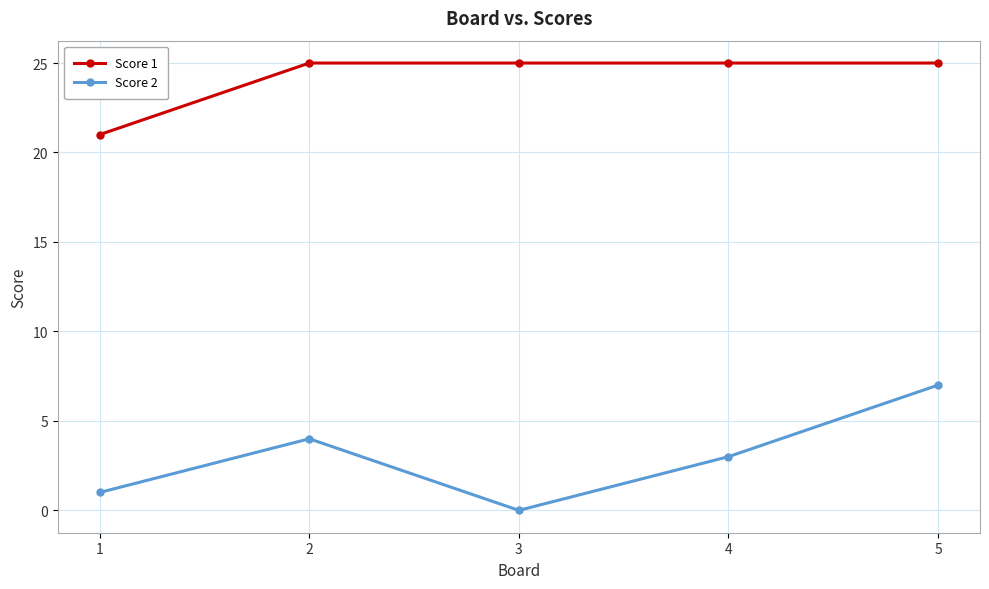

What is the maximum value for Score 2?

7